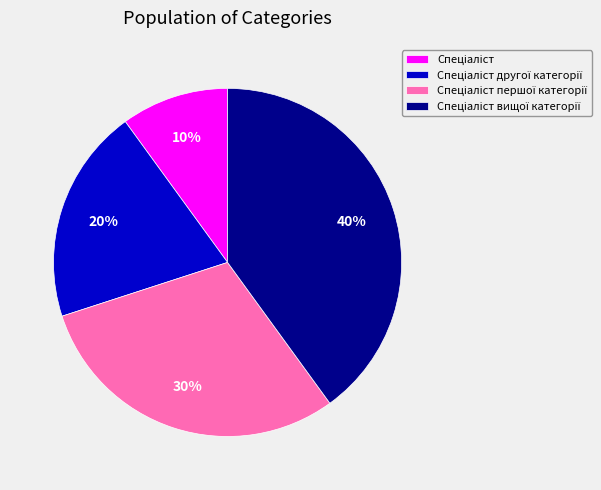

To the nearest percent, what is the average slice percentage?

25%